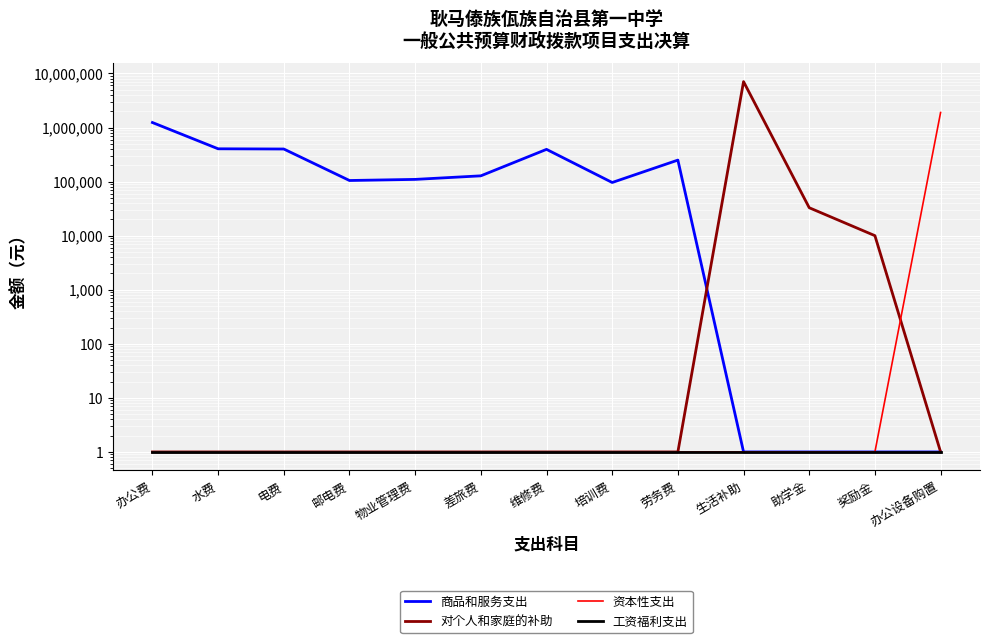

Which series changed the most between 维修费 and 助学金?

商品和服务支出